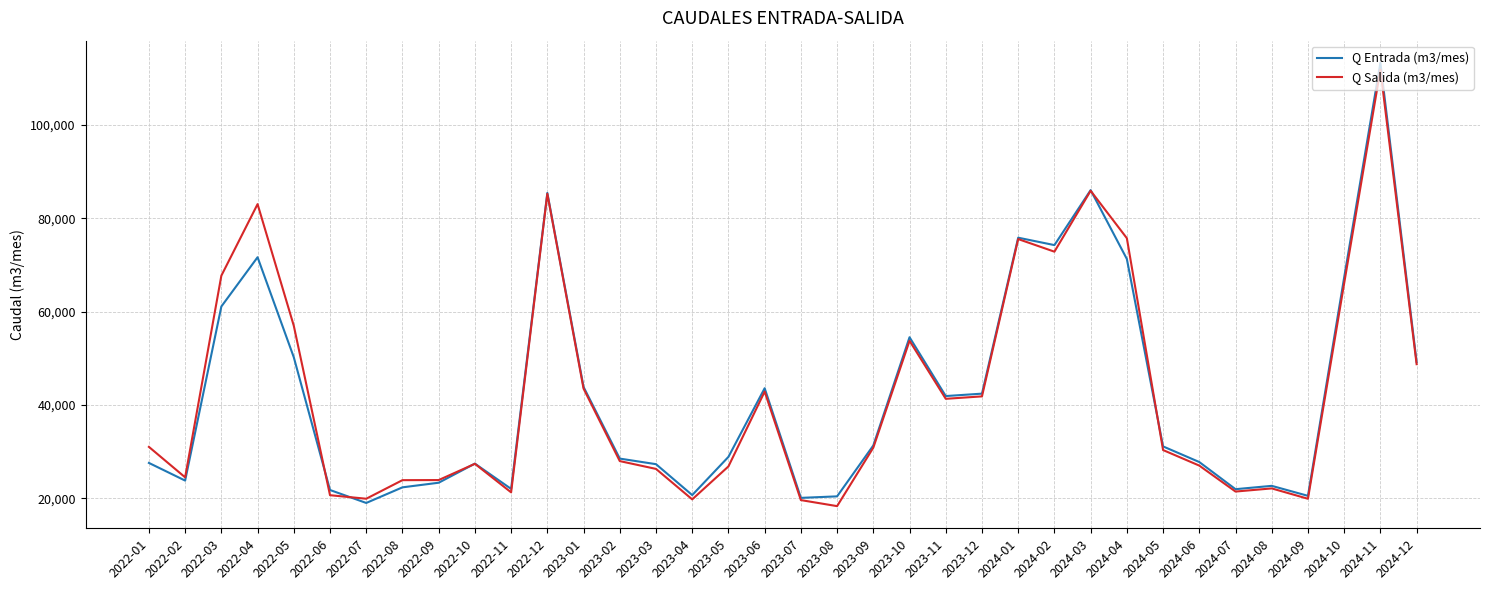

What is the total value across all series at 2022-10?

54850